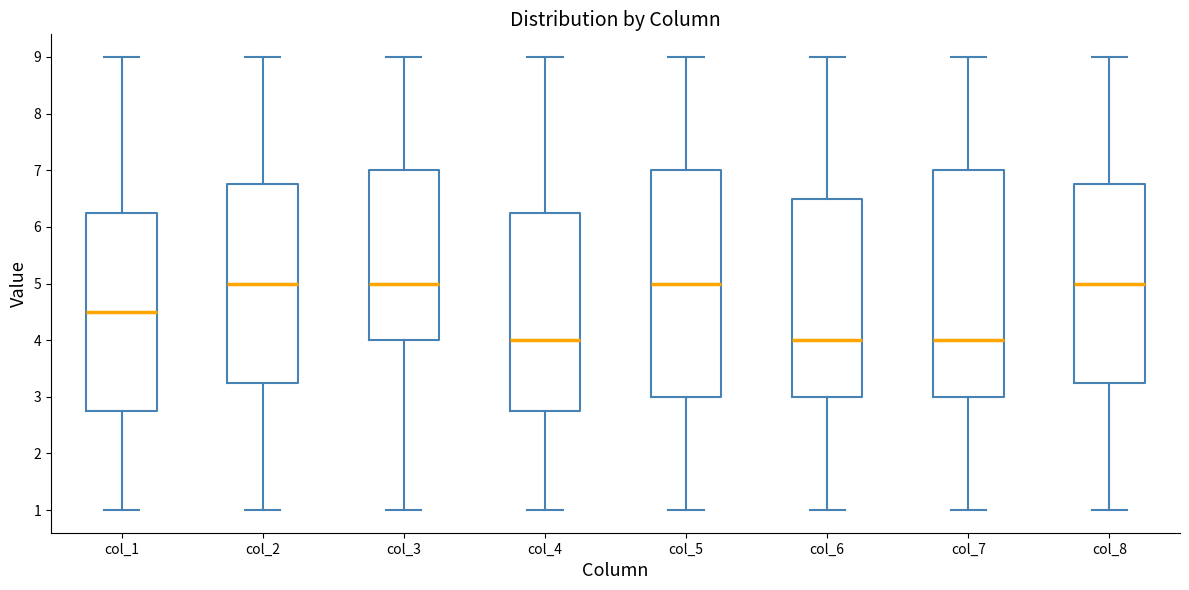

Reading left to right, read every box against the y-axis: the position of its median line, the range the box covers, and the ends of its whiskers. The values are not printed on the chart, so give them approximately, as read against the axis.

col_1: median 4.5, box 2.8 to 6.3, whiskers 1.0 to 9.0
col_2: median 5.0, box 3.3 to 6.8, whiskers 1.0 to 9.0
col_3: median 5.0, box 4.0 to 7.0, whiskers 1.0 to 9.0
col_4: median 4.0, box 2.8 to 6.3, whiskers 1.0 to 9.0
col_5: median 5.0, box 3.0 to 7.0, whiskers 1.0 to 9.0
col_6: median 4.0, box 3.0 to 6.5, whiskers 1.0 to 9.0
col_7: median 4.0, box 3.0 to 7.0, whiskers 1.0 to 9.0
col_8: median 5.0, box 3.3 to 6.8, whiskers 1.0 to 9.0